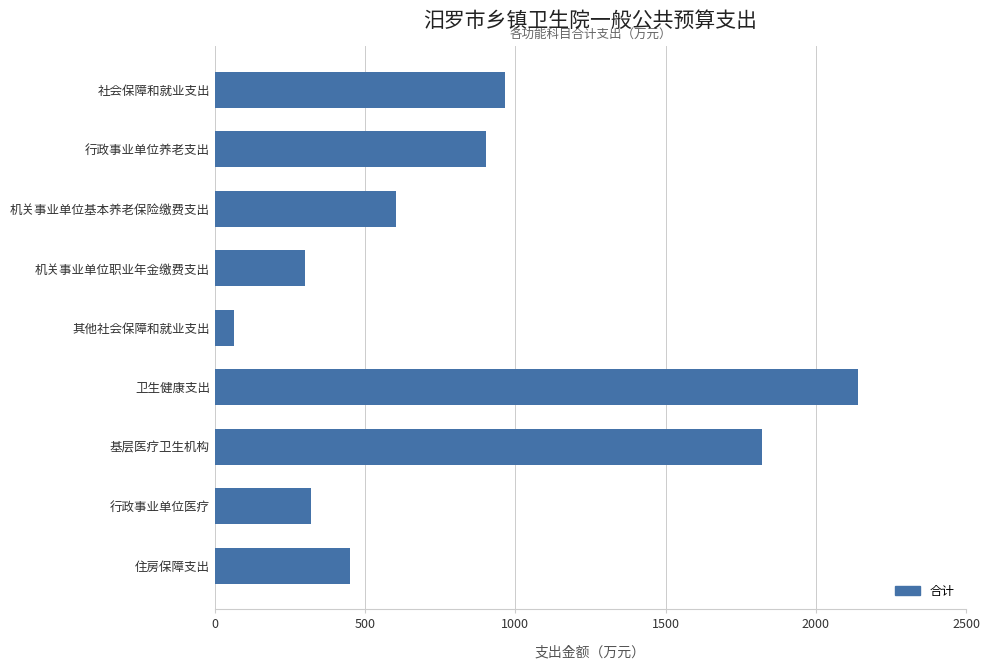

At which category does the chart reach its minimum across all series?

其他社会保障和就业支出